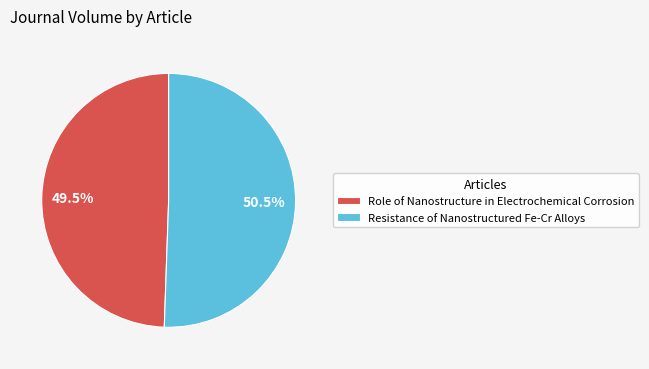

Which slice is the largest?

Resistance of Nanostructured Fe-Cr Alloys